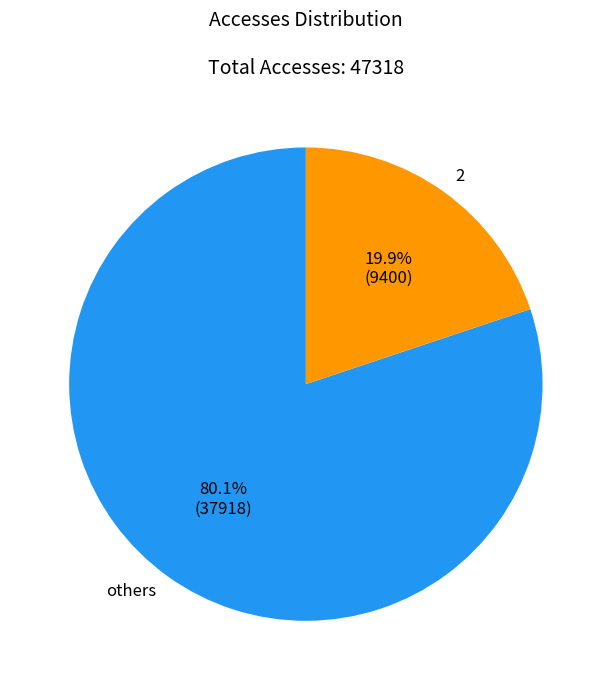

What is the majority slice?

others